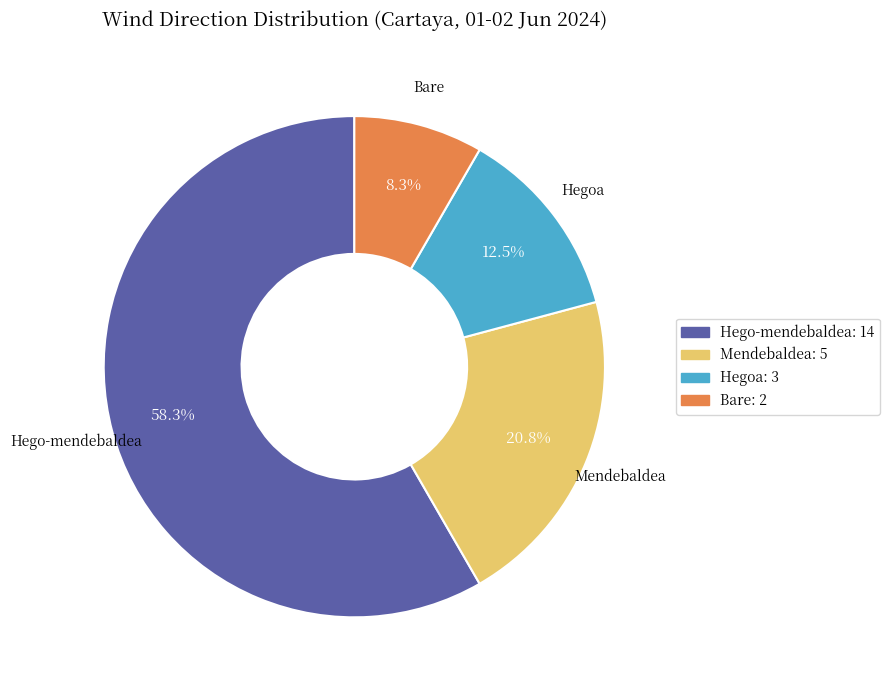

True or false: Hego-mendebaldea accounts for 73% of the total.

False